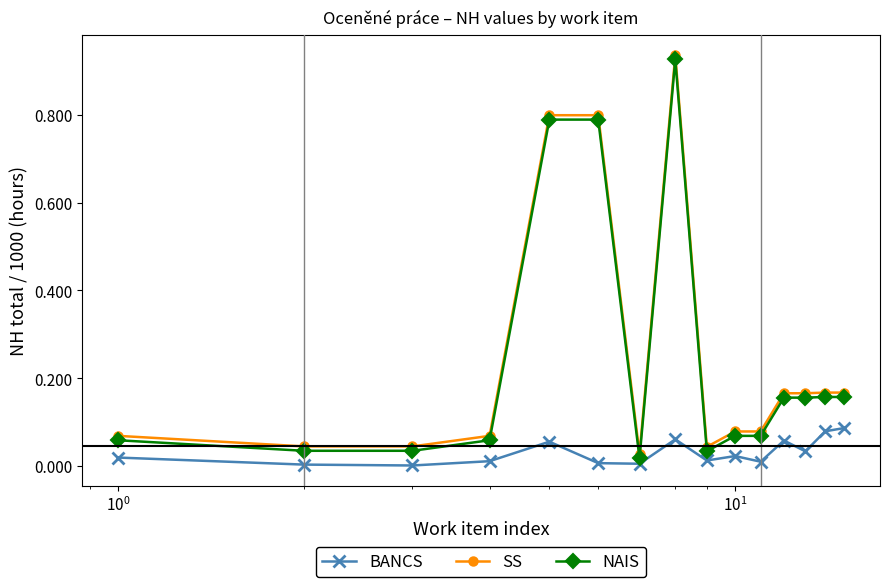

True or false: BANCS and SS intersect in this chart.

False